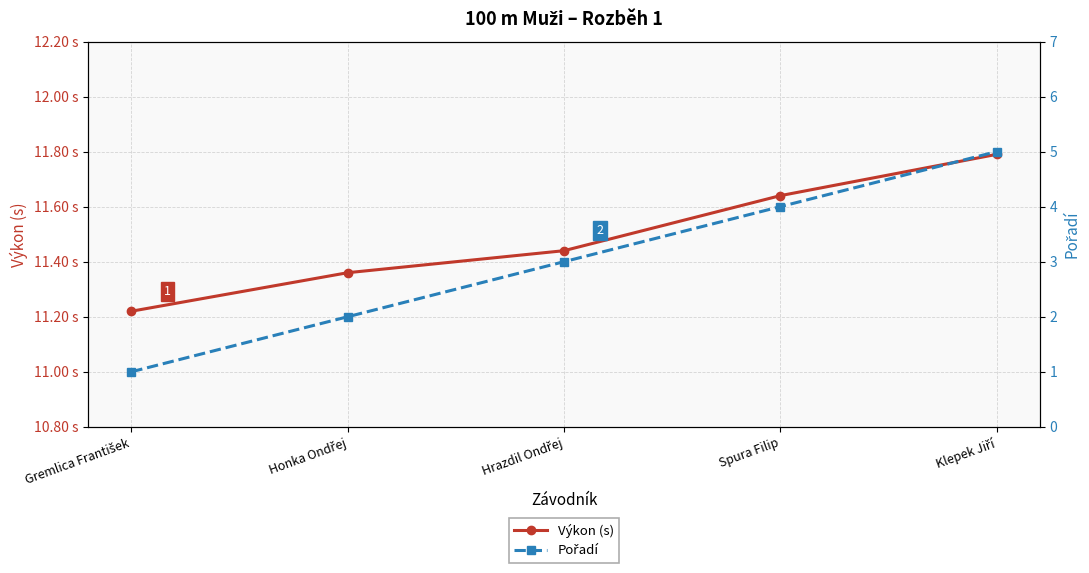

At which label is Výkon (s) closest to 11?

Gremlica František